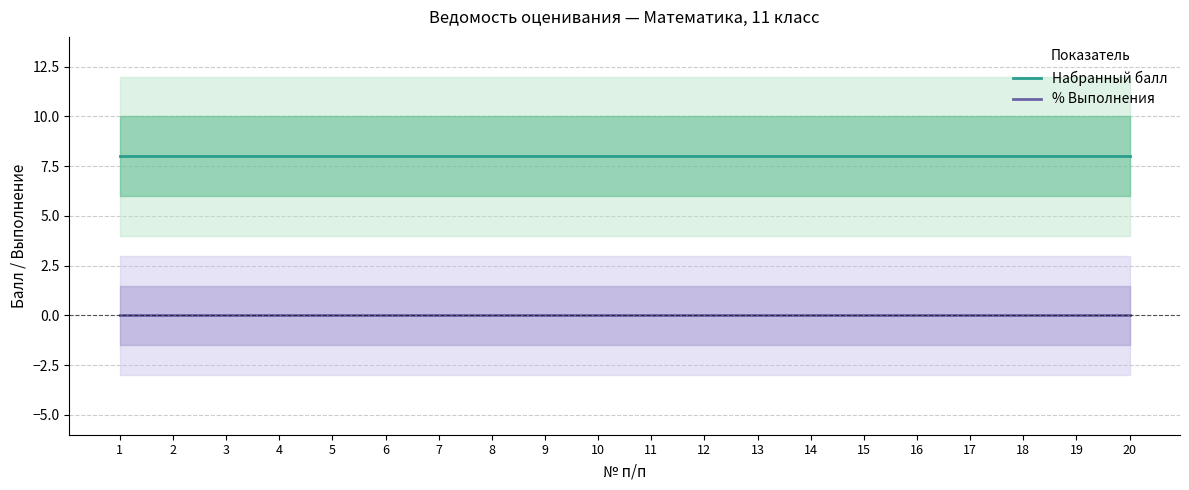

Which series changed the most between 11 and 19?

Набранный балл